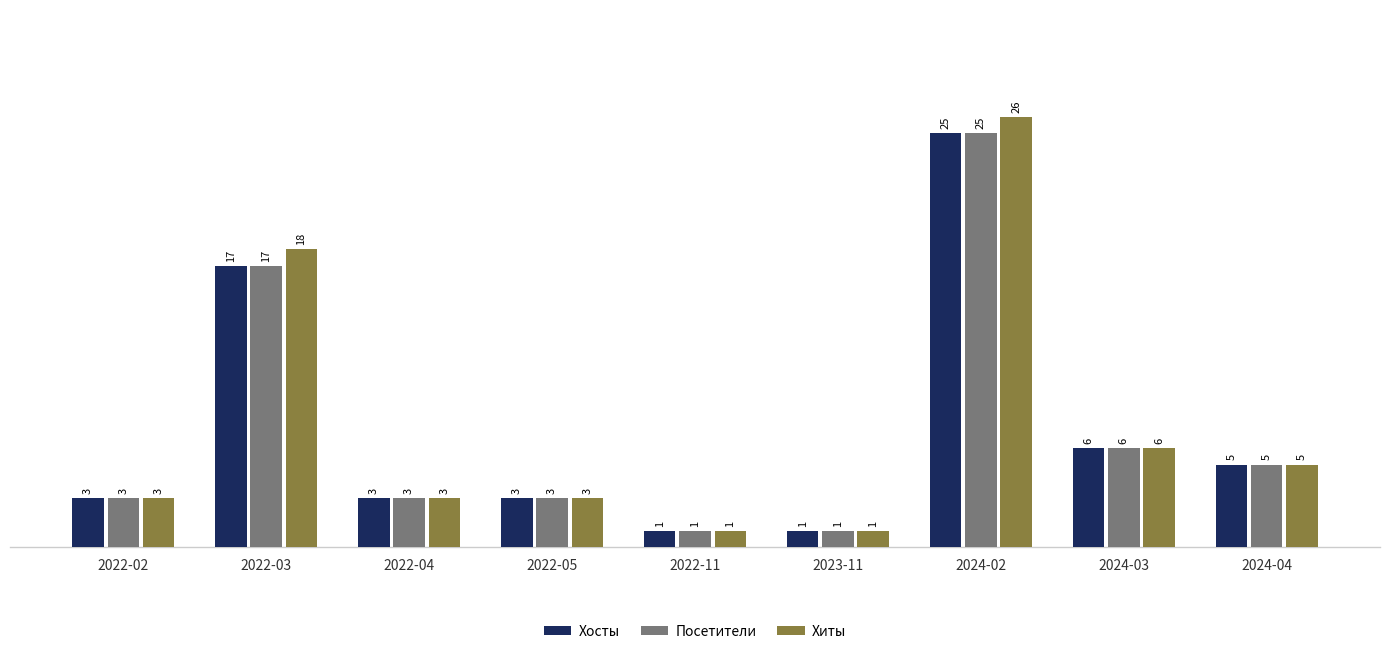

What value does the Хиты series have at 2024-04?

5